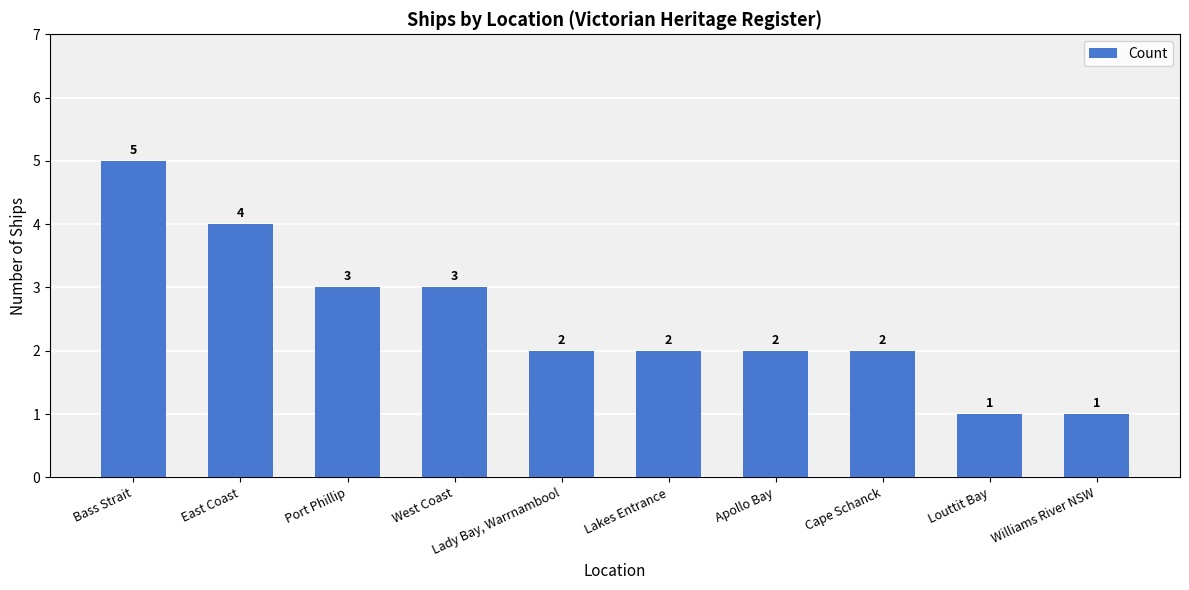

What position from the left is Apollo Bay?

7